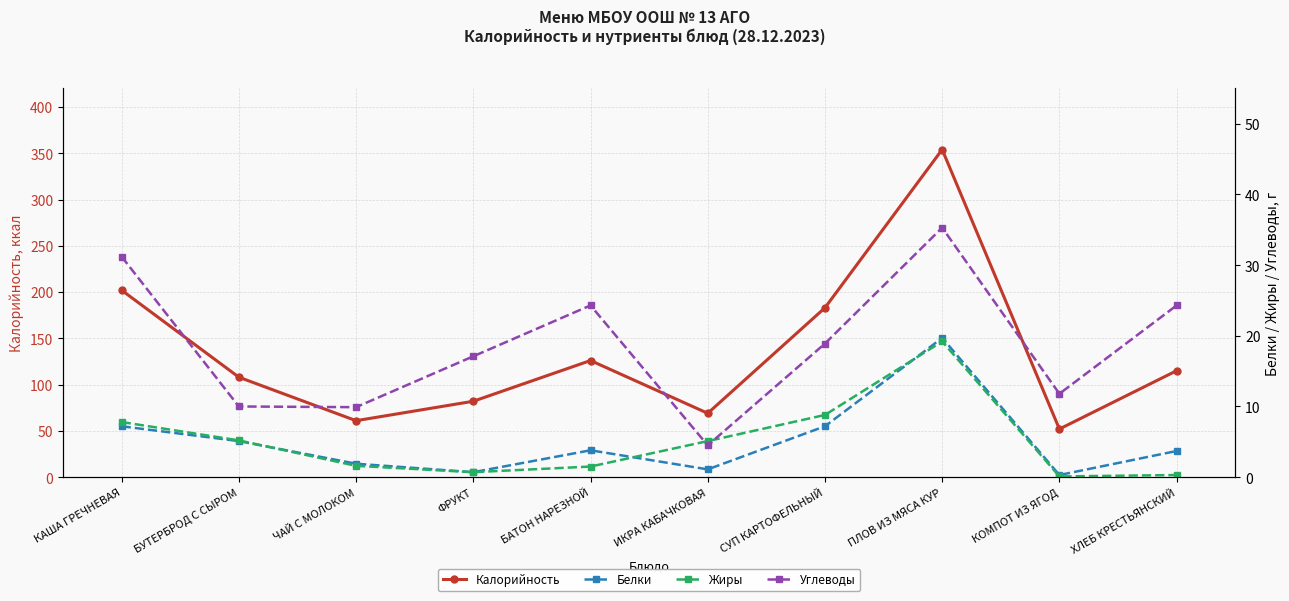

The Жиры series shows 2.7 at БУТЕРБРОД С СЫРОМ. True or false?

False